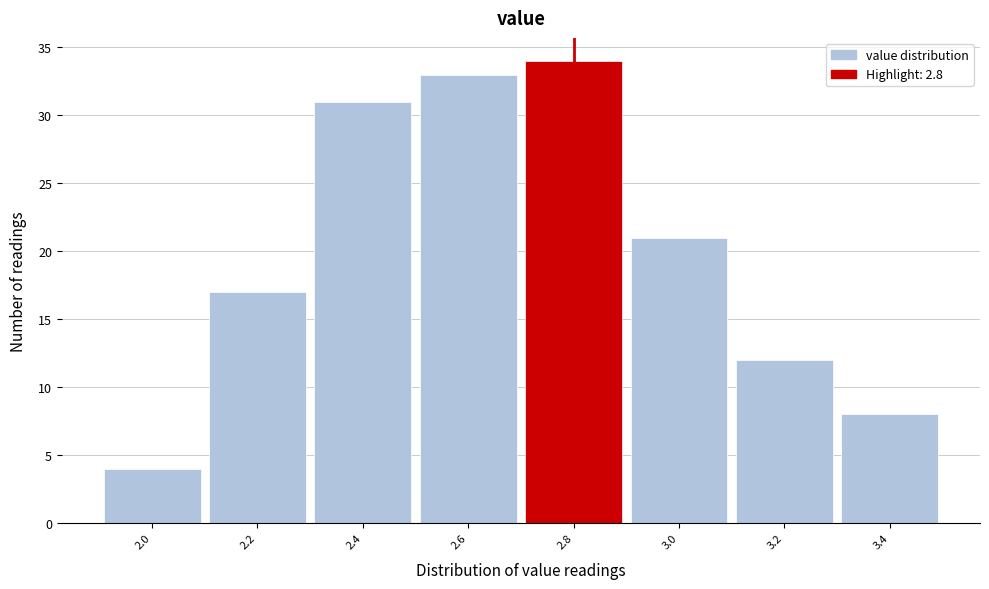

Reading left to right, transcribe this chart: for each bar, give the range it covers on the x-axis and its height. The values are not printed on the chart, so give them approximately, as read against the axis.

1.9 to 2.1: 4
2.1 to 2.3: 17
2.3 to 2.5: 31
2.5 to 2.7: 33
2.7 to 2.9: 34
2.9 to 3.1: 21
3.1 to 3.3: 12
3.3 to 3.5: 8